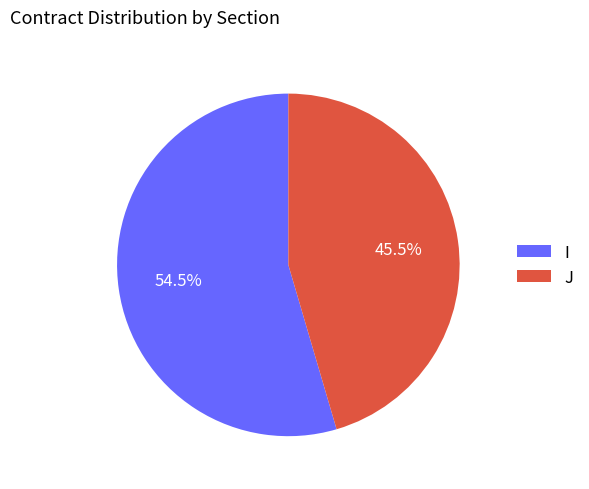

The J slice represents 34% of the pie. True or false?

False